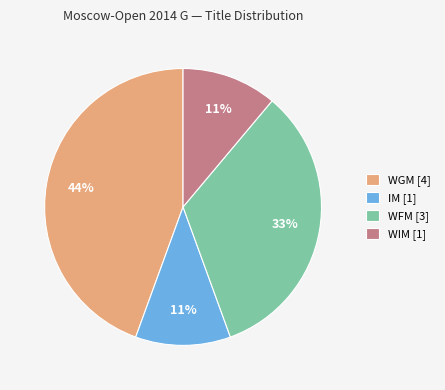

How many slices are in this pie chart?

4